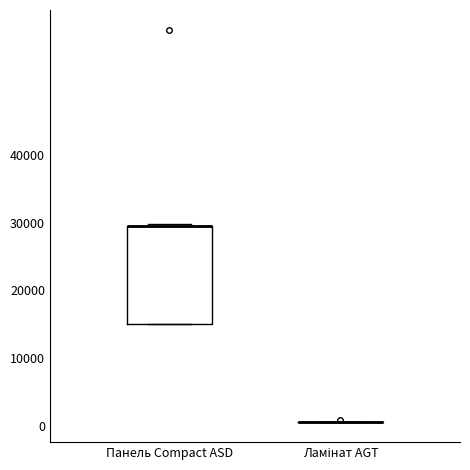

Reading left to right, read every box against the y-axis: the position of its median line, the range the box covers, and the ends of its whiskers. The values are not printed on the chart, so give them approximately, as read against the axis.

Панель Compact ASD: median 29000 (drawn on the box's upper edge), box 15000 to 29000, whiskers 15000 to 30000
Ламінат AGT: box collapsed to a line at 1000, whiskers 1000 to 1000